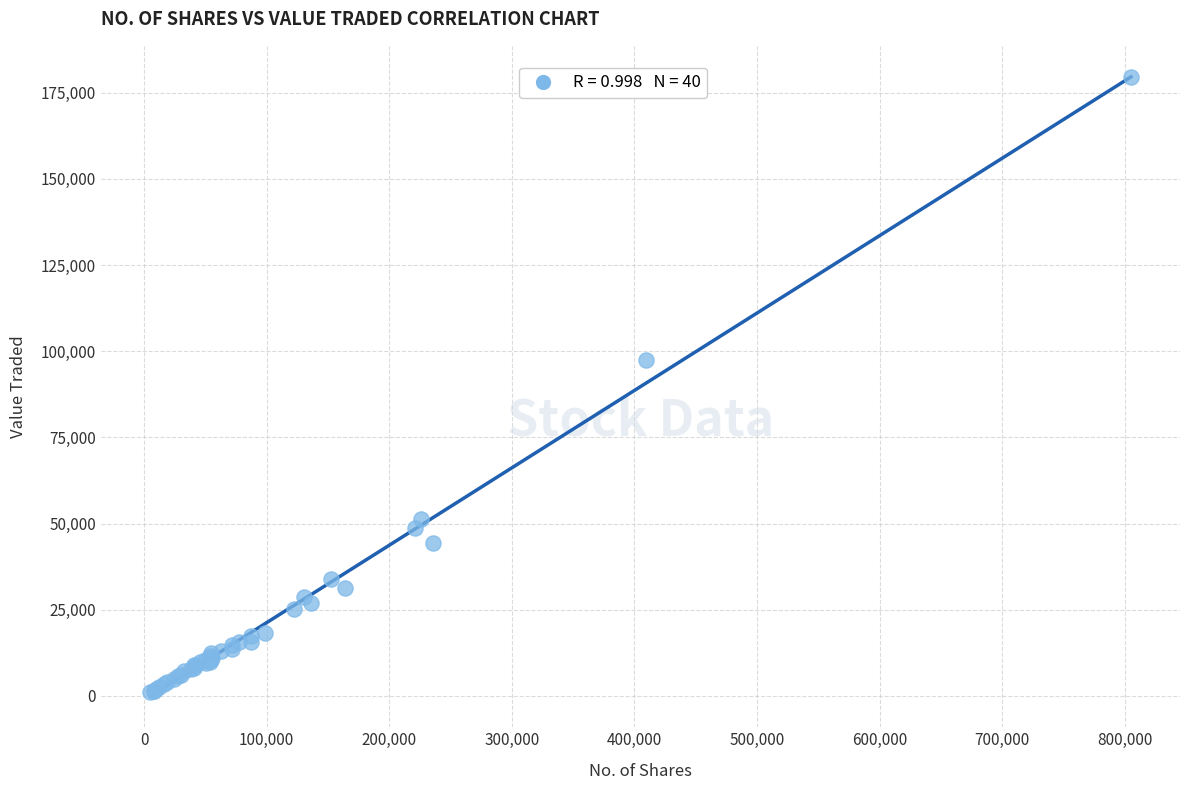

What Y value in the scatter plot is closest to 90348?

97331